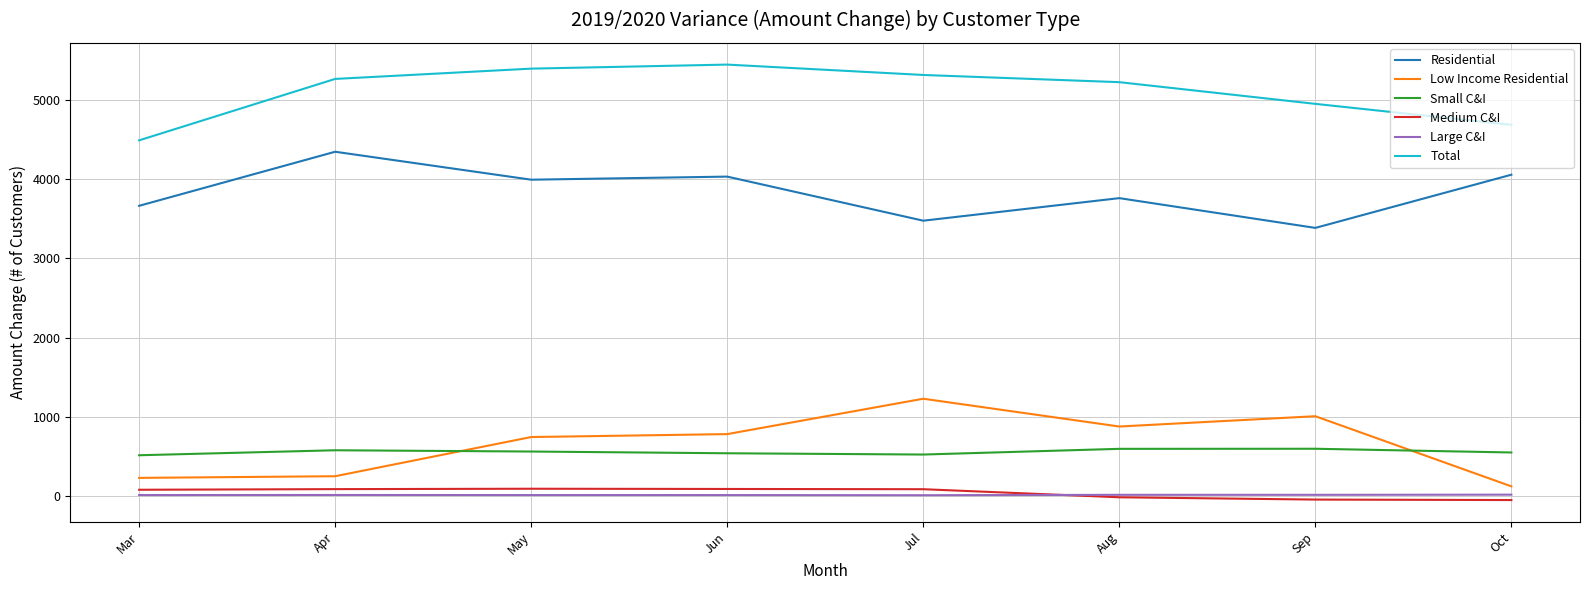

What is the total value across all series at Aug?

10452